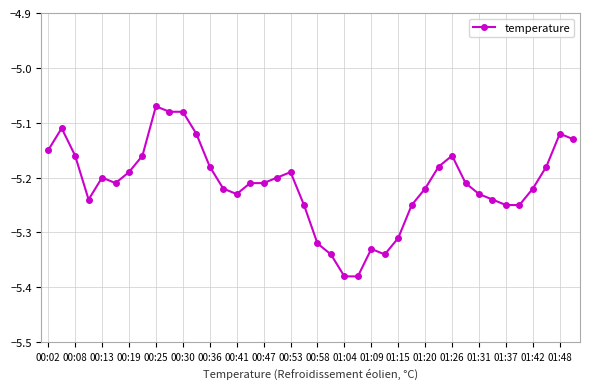

True or false: there are more than 1 points higher than both neighbors.

True